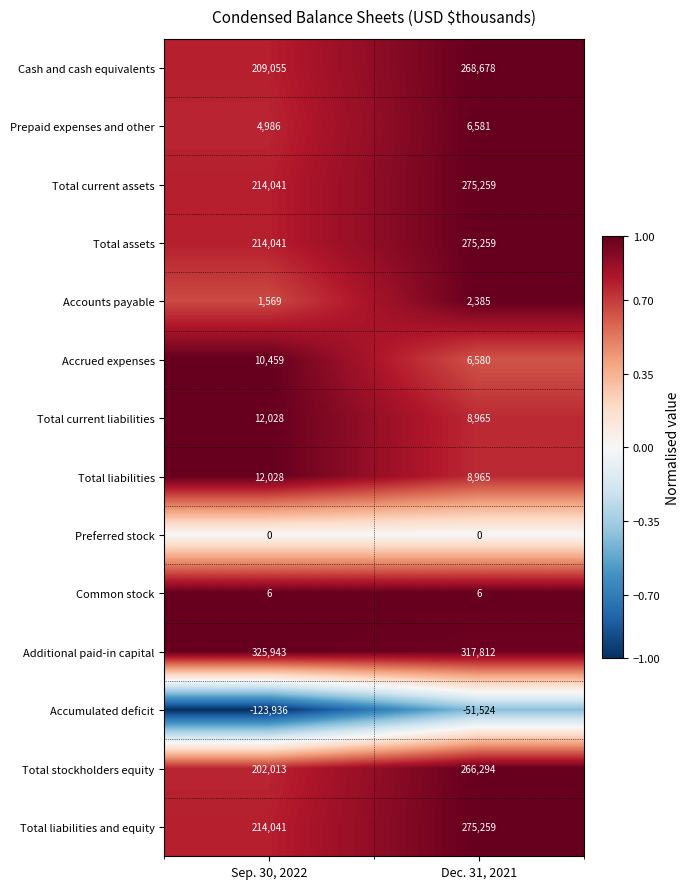

Between Sep. 30, 2022 and Dec. 31, 2021, which series saw the biggest shift?

Accumulated deficit